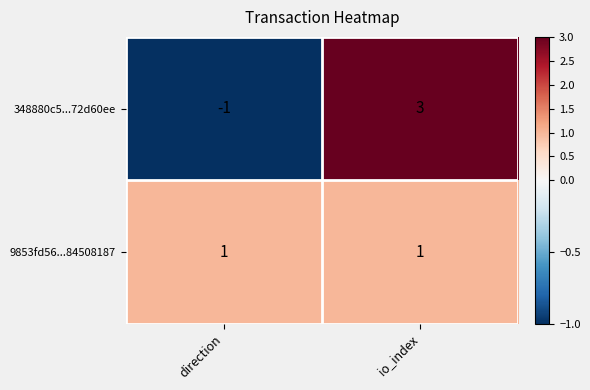

Is it true that 9853fd56...84508187 equals 0 at direction?

False